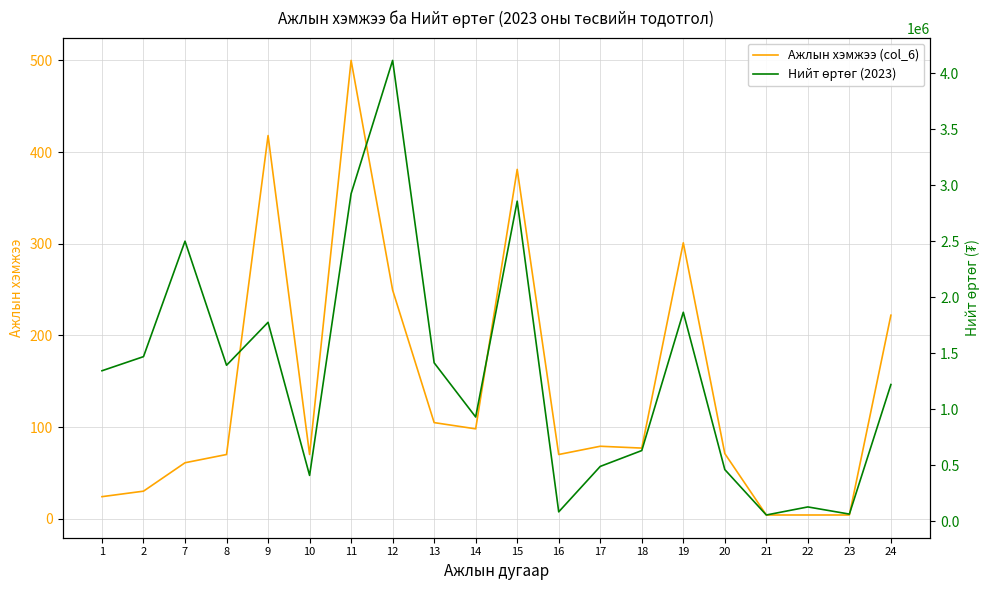

Which has a higher value, 24 or 17?

24